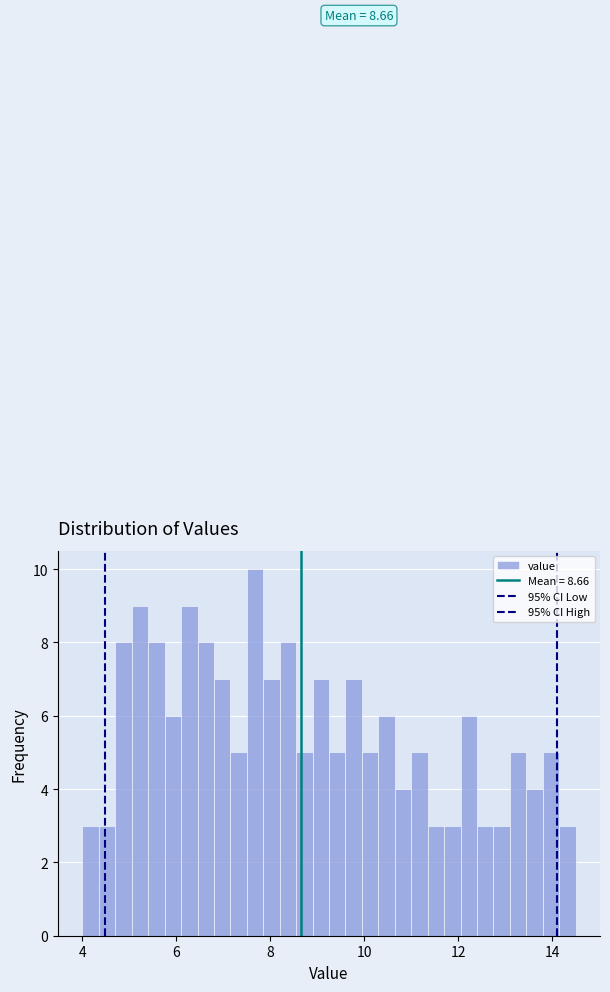

Read against the x-axis, roughly where is the centre of the tallest bar?

7.6